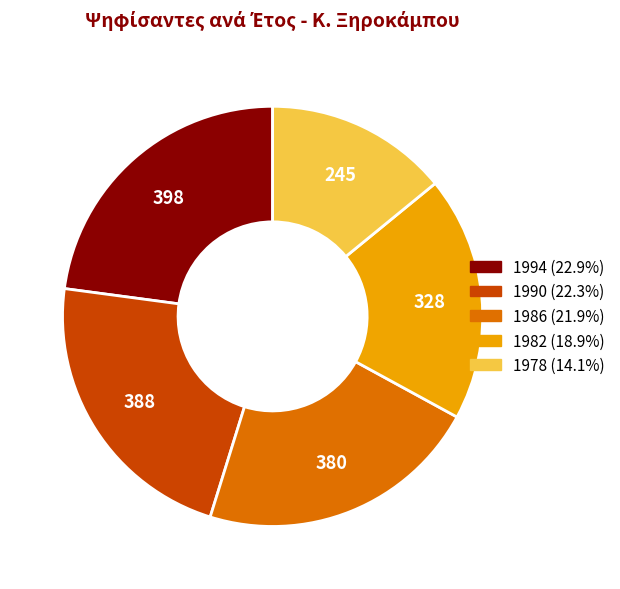

What is the largest slice in the pie chart?

1994